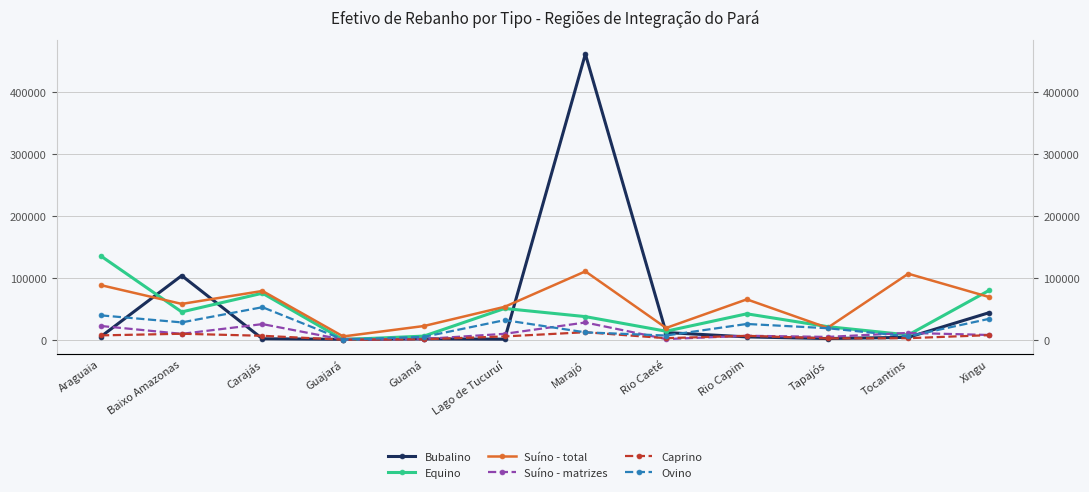

Reading right to left, what are all the values shown in this chart?

Bubalino: 43998	4238	2238	4913	11940	462106	1212	1665	1050	1858	103960	5494
Equino: 79996	8083	21504	42223	14083	37694	50851	6209	524	75522	45280	135537
Suíno - total: 69421	107008	19580	65591	19342	110843	53523	22495	5641	79181	58212	88504
Suíno - matrizes: 7996	11371	4906	6749	1415	28190	9915	1519	463	25595	9844	22540
Caprino: 7744	2821	2512	6658	2848	12473	5654	1079	342	6716	9990	7354
Ovino: 34072	5736	18936	25819	7137	12256	32005	4973	579	52913	28349	39711